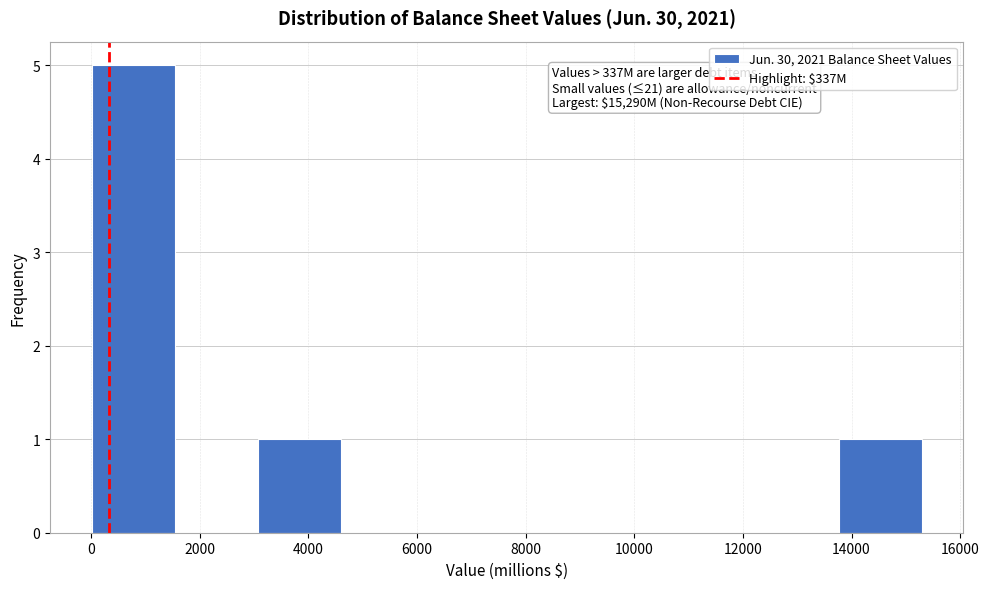

Over which range of the x-axis is the bar tallest?

0 to 1600